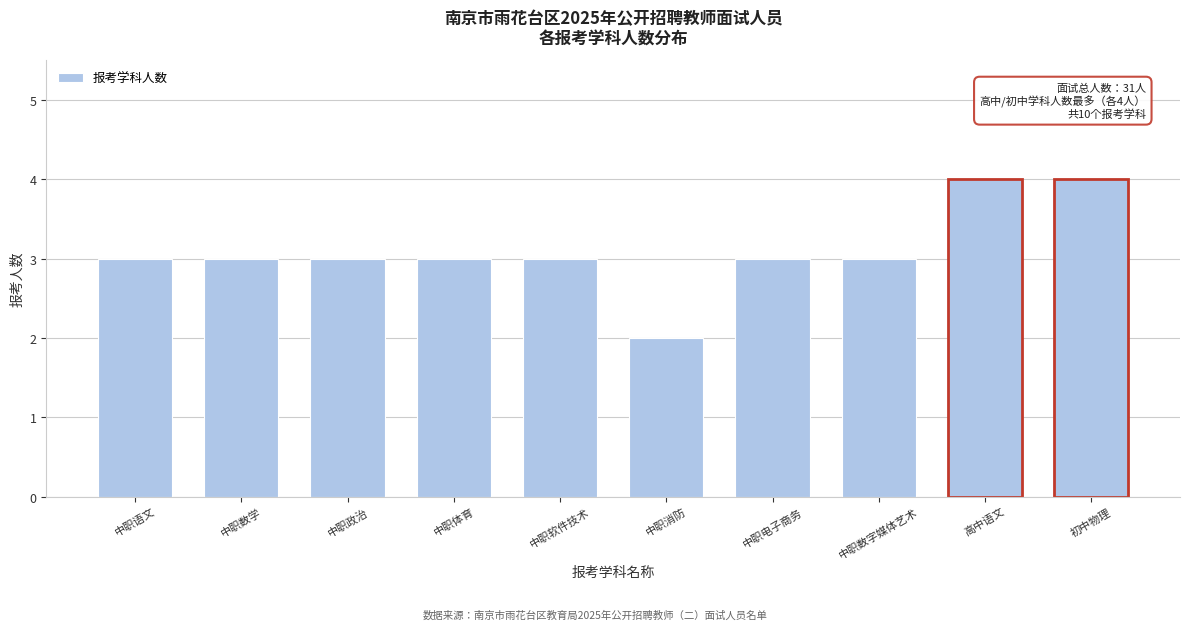

Reading right to left, what are all the values shown in this chart?

初中物理=4	高中语文=4	中职数字媒体艺术=3	中职电子商务=3	中职消防=2	中职软件技术=3	中职体育=3	中职政治=3	中职数学=3	中职语文=3